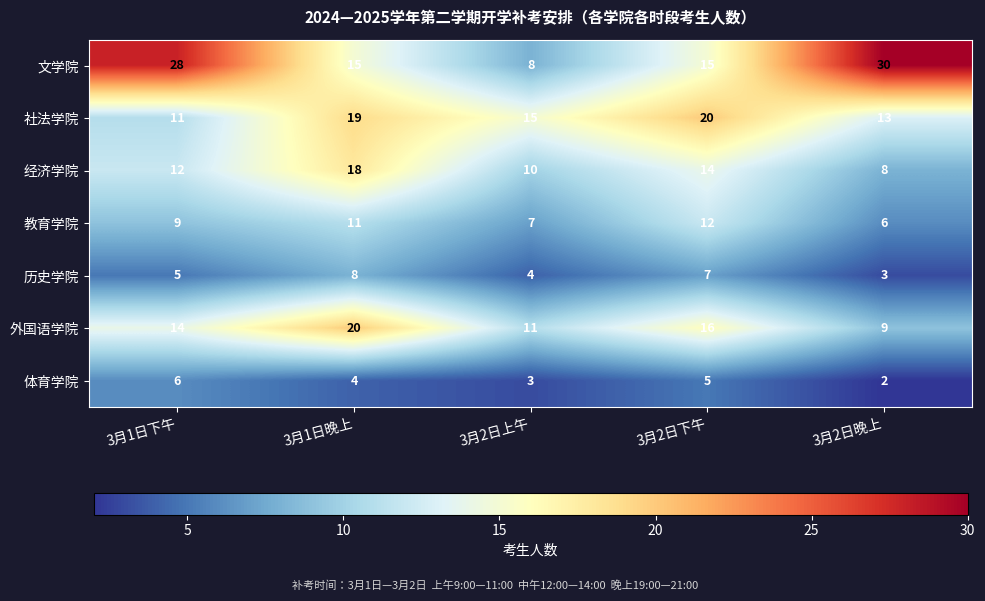

Is the value of 社法学院 at 3月2日晚上 greater than the value of 体育学院 at 3月1日下午?

Yes